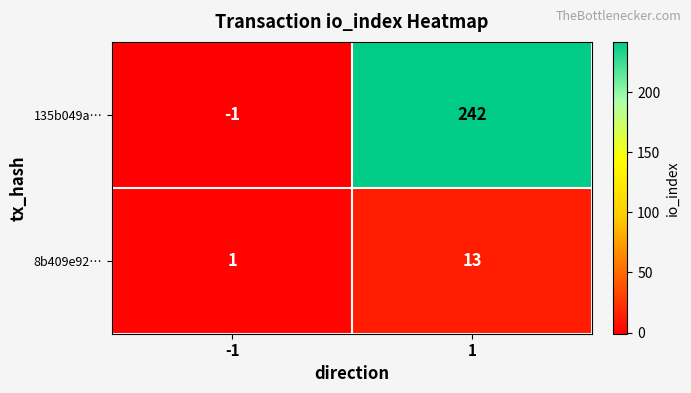

What is the sum of all 8b409e92… values?

14